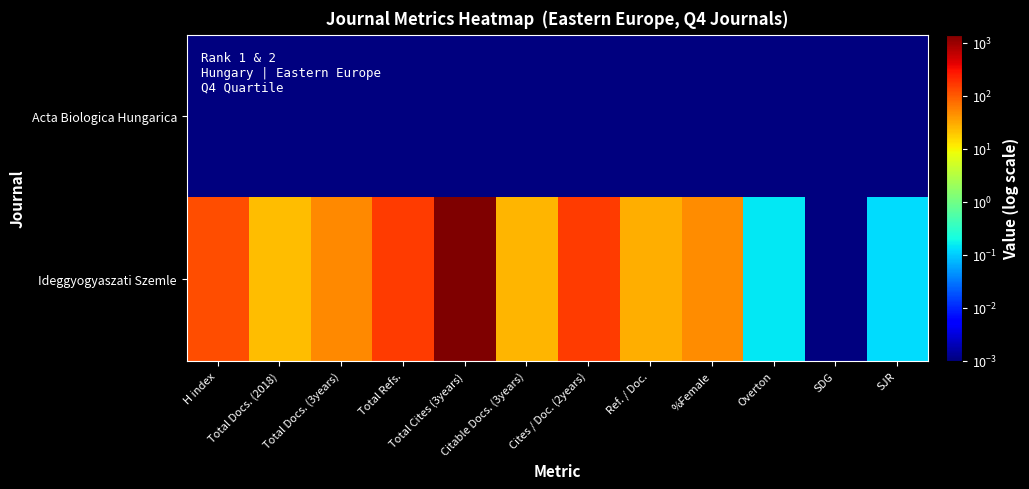

Reading right to left, list all the values displayed in this chart.

Acta Biologica Hungarica: SJR=0.0	SDG=0.0	Overton=0.0	%Female=0.0	Ref. / Doc.=0.0	Cites / Doc. (2years)=0.0	Citable Docs. (3years)=0.0	Total Cites (3years)=0.0	Total Refs.=0.0	Total Docs. (3years)=0.0	Total Docs. (2018)=0.0	H index=0.0
Ideggyogyaszati Szemle: SJR=0.1	SDG=0.0	Overton=0.2	%Female=48.1	Ref. / Doc.=28.4	Cites / Doc. (2years)=156.1	Citable Docs. (3years)=25.0	Total Cites (3years)=1418.0	Total Refs.=159.0	Total Docs. (3years)=50.0	Total Docs. (2018)=23.0	H index=123.0